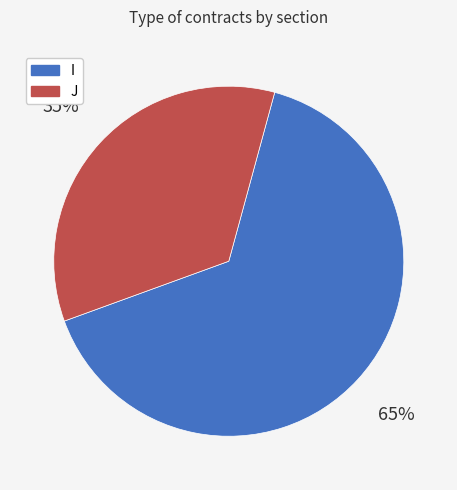

Is it true that I is 54% of the pie?

False